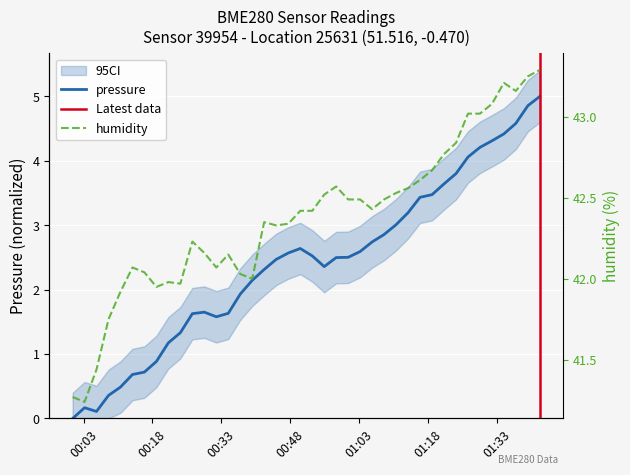

At how many categories does at least one series exceed 19?

40